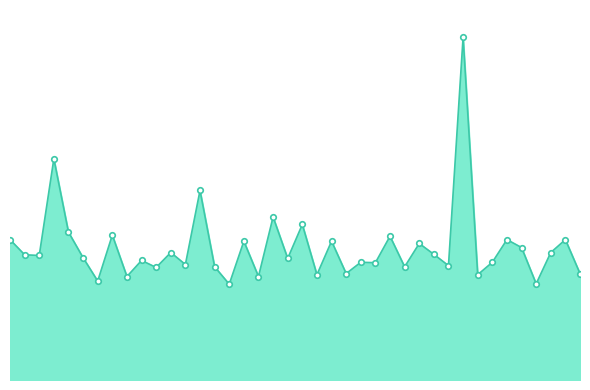

Where does the data first go above 5?

00:01